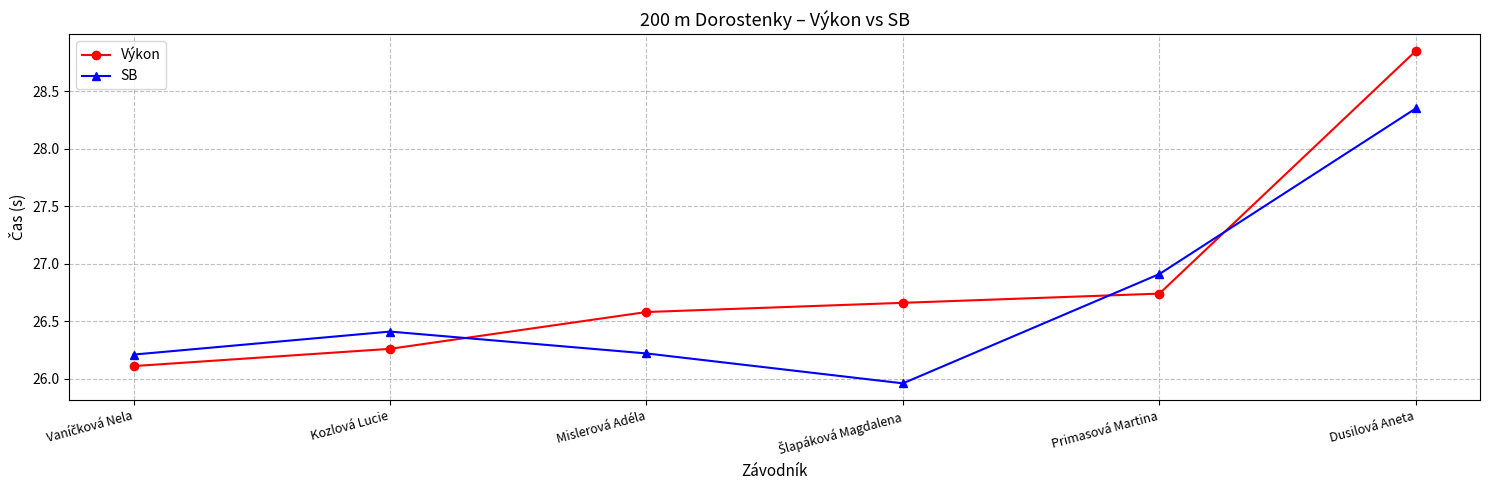

Where do SB and Výkon first cross each other?

Kozlová Lucie and Mislerová Adéla